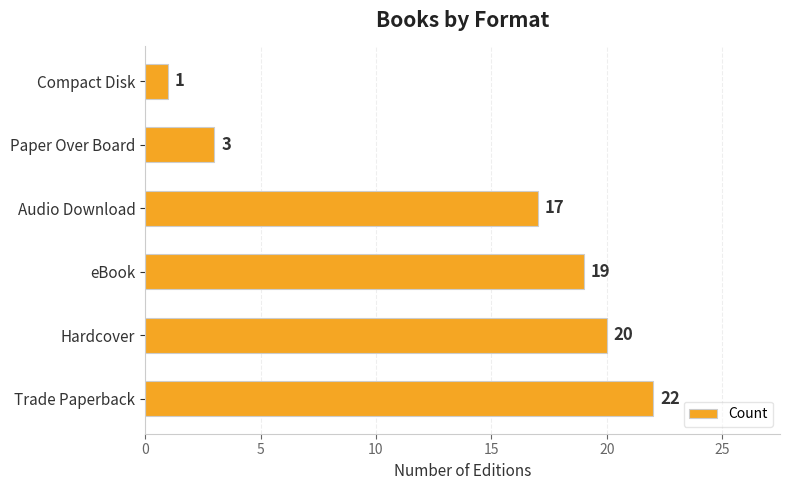

The value at Hardcover is 20. True or false?

True